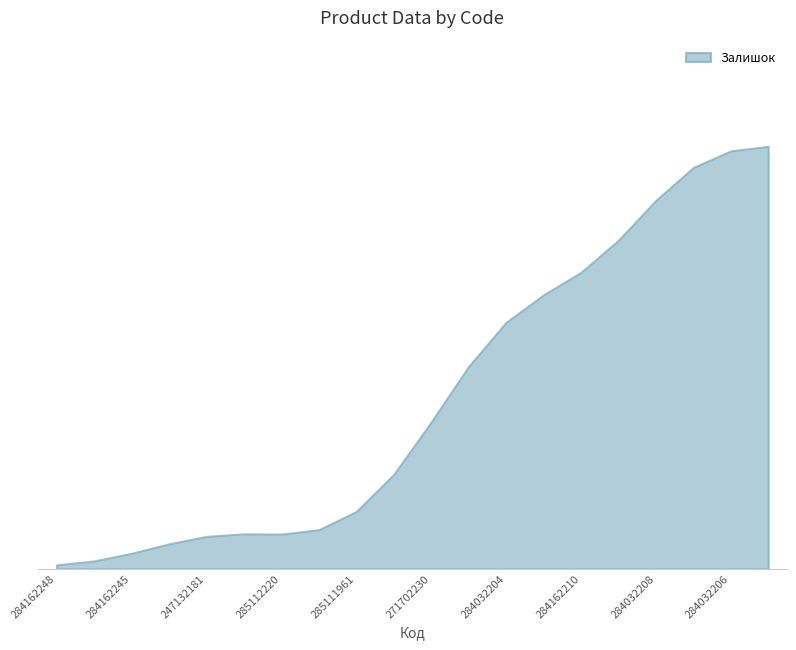

What is the difference between the maximum and minimum values in the Залишок series?

2433.0